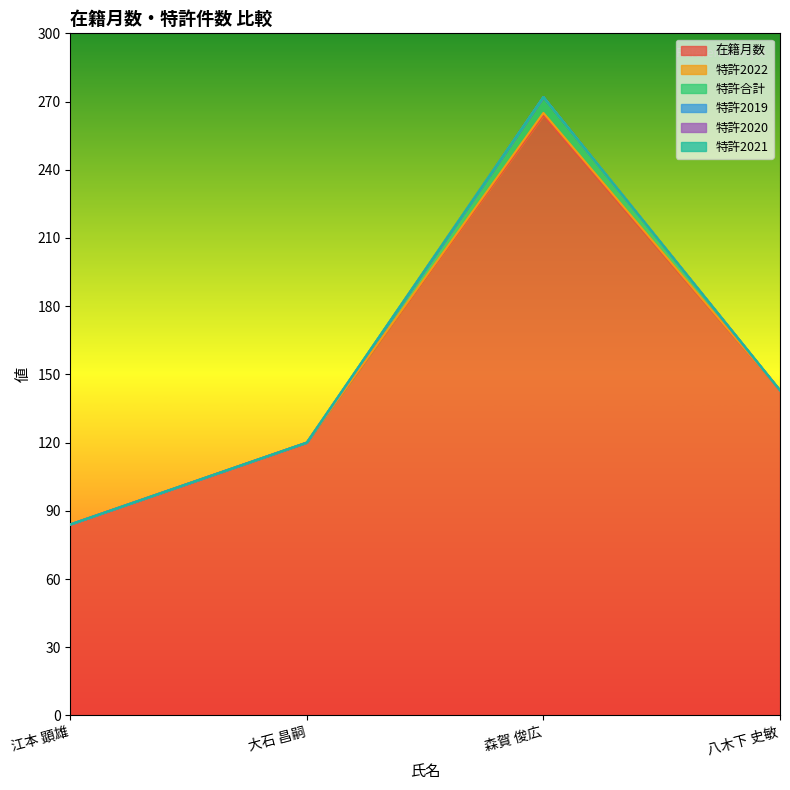

At which category is the sum across all series the highest?

森賀 俊広